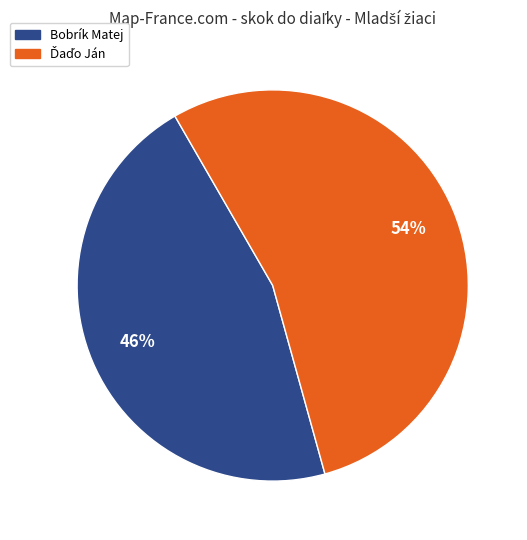

To the nearest percent, what portion does Bobrík Matej represent?

46%